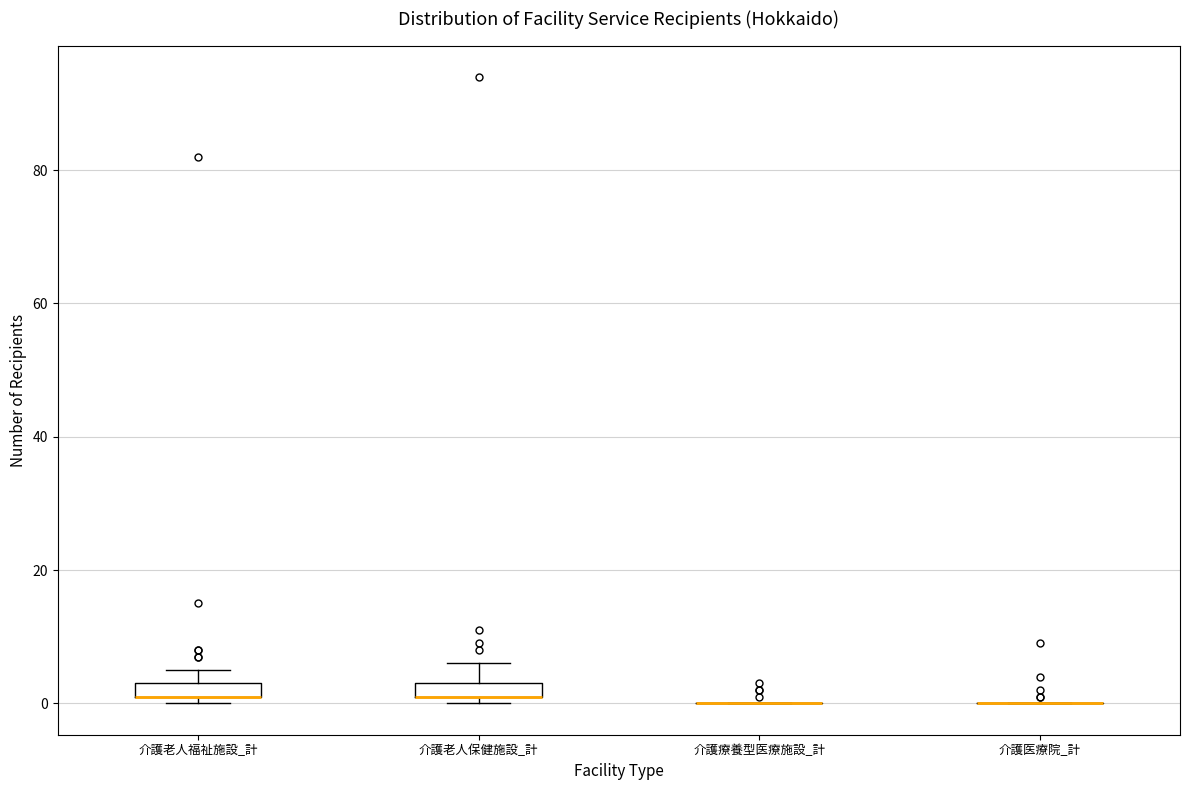

Where is the upper edge of the box for 介護老人福祉施設_計 on the y-axis? The values are not printed on the chart, so give them approximately, as read against the axis.

4